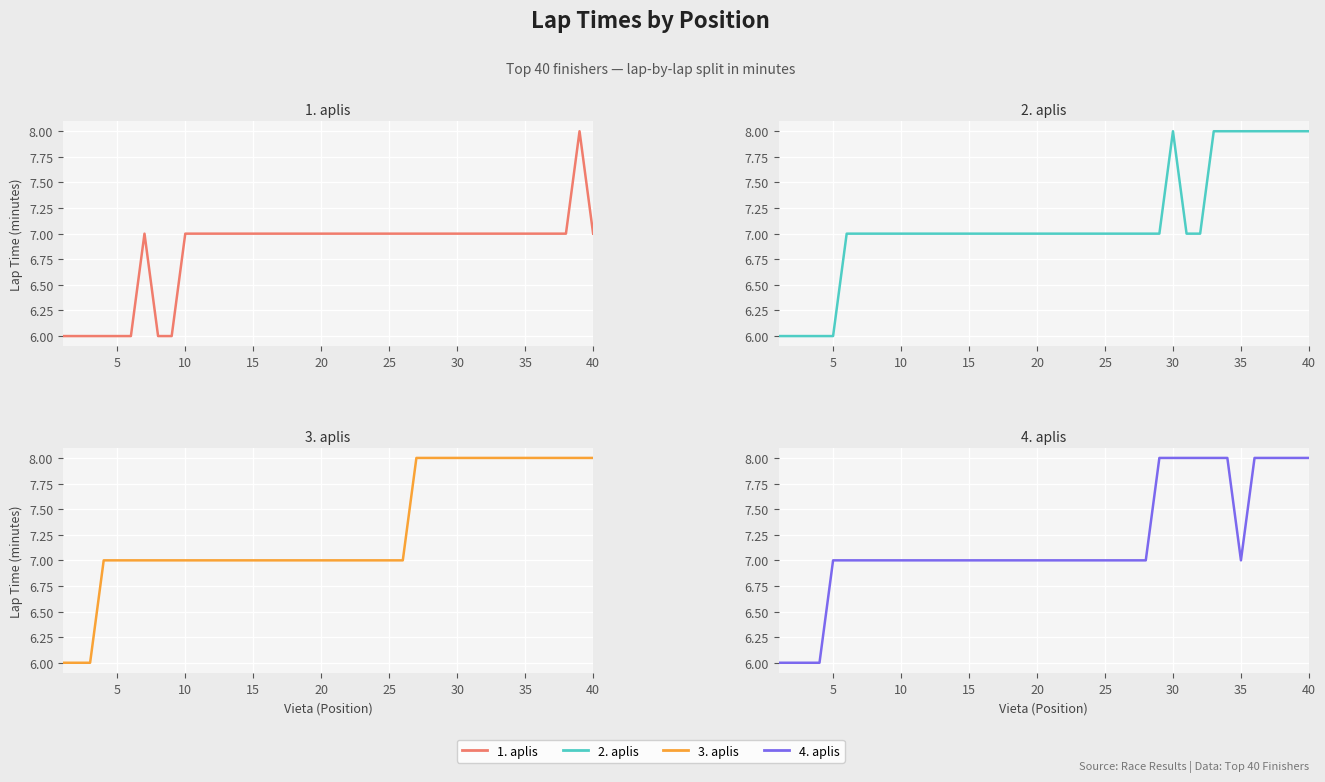

What are all the series names shown in the legend?

1. aplis, 2. aplis, 3. aplis, 4. aplis